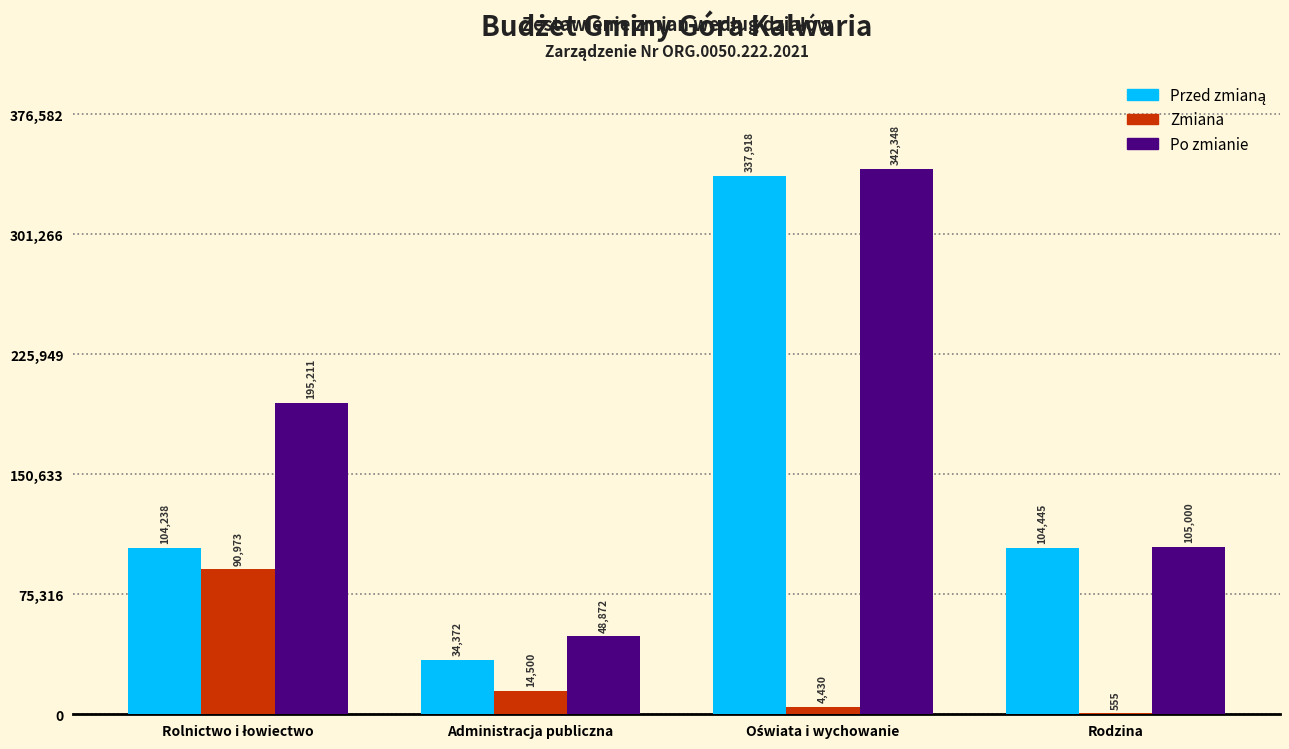

The value of Zmiana at Rodzina is 555. True or false?

True